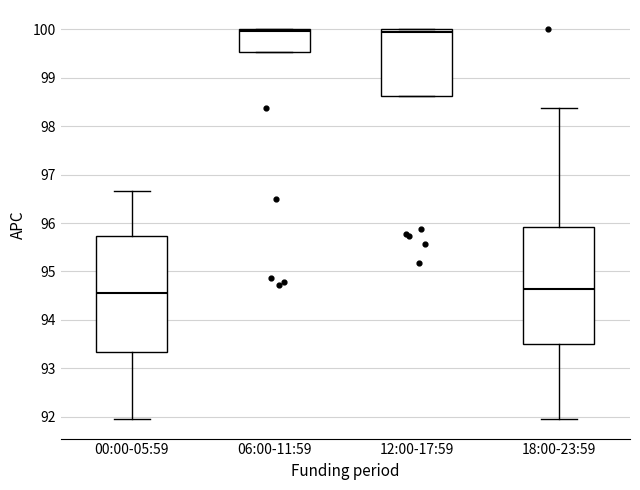

Reading left to right, transcribe this box plot: for each box, give where its median line is, the range the box spans, and where its two whiskers end, as read against the y-axis. The values are not printed on the chart, so give them approximately, as read against the axis.

00:00-05:59: median 94.6, box 93.3 to 95.7, whiskers 92.0 to 96.7
06:00-11:59: median 100.0 (just below the box's upper edge), box 99.5 to 100.0, whiskers 99.5 to 100.0
12:00-17:59: median 100.0 (just below the box's upper edge), box 98.6 to 100.0, whiskers 98.6 to 100.0
18:00-23:59: median 94.6, box 93.5 to 95.9, whiskers 92.0 to 98.4